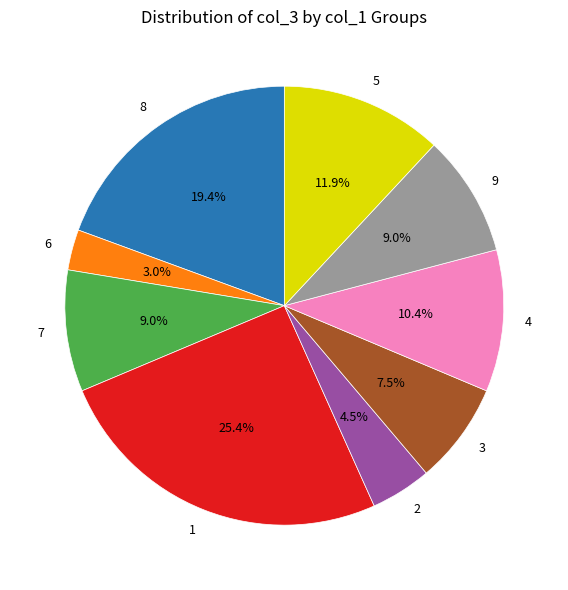

What is the ratio of the value at 8 to the value at 1?

0.8